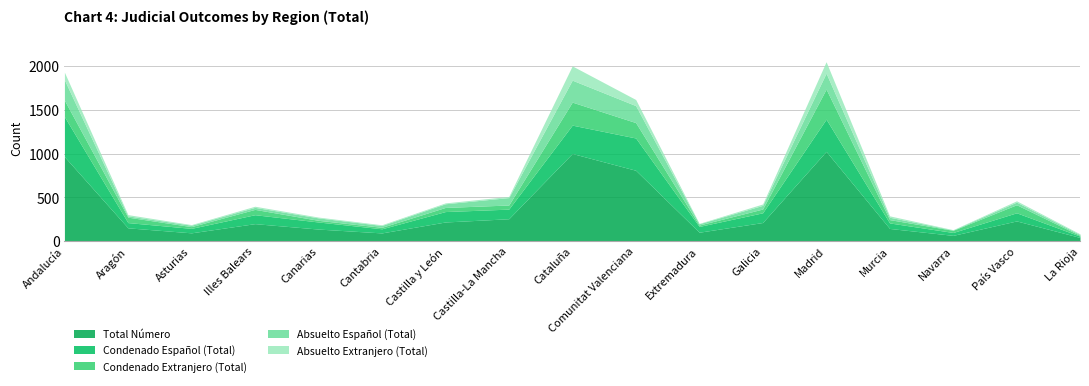

The value of Condenado Español (Total) at Navarra is 33. True or false?

True